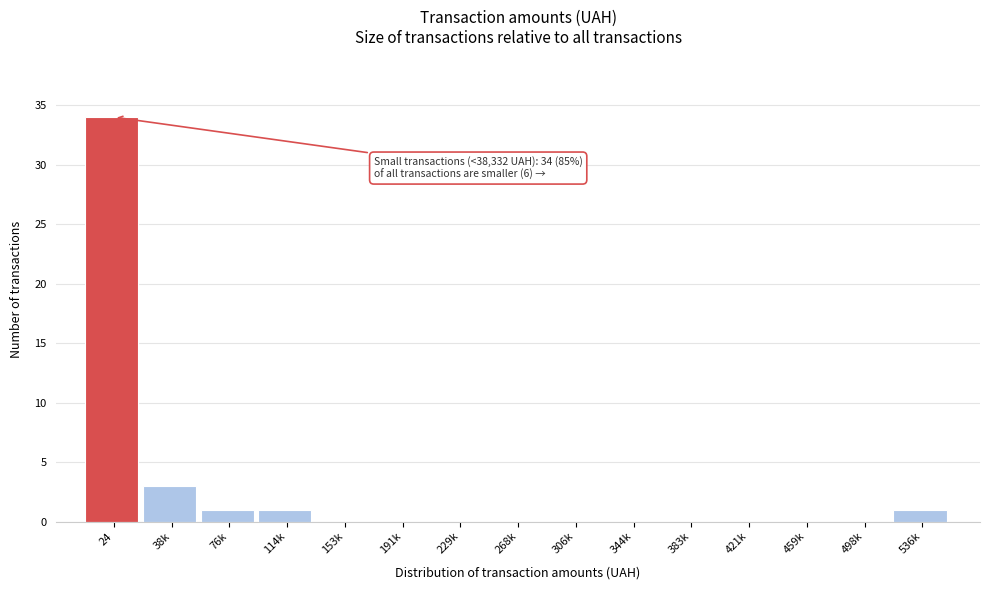

Reading right to left, what are all the values shown in this chart?

536k=1	498k=0	459k=0	421k=0	383k=0	344k=0	306k=0	268k=0	229k=0	191k=0	153k=0	114k=1	76k=1	38k=3	24=34